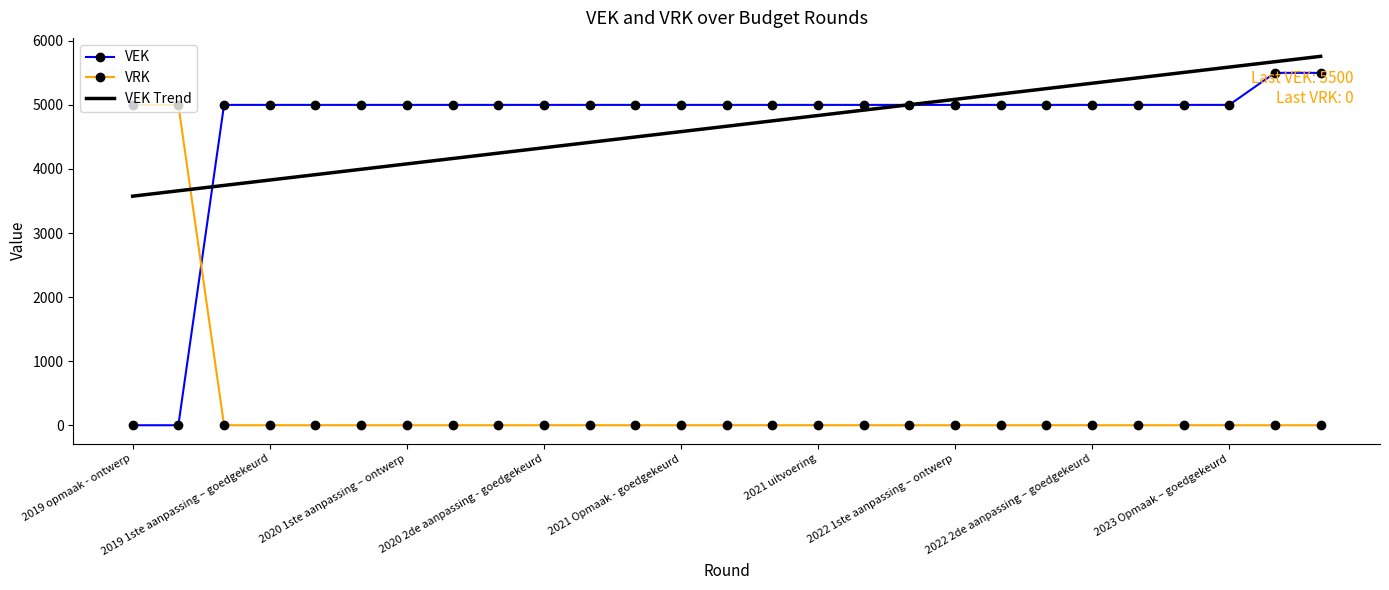

What are all the series names shown in the legend?

VEK, VRK, VEK Trend